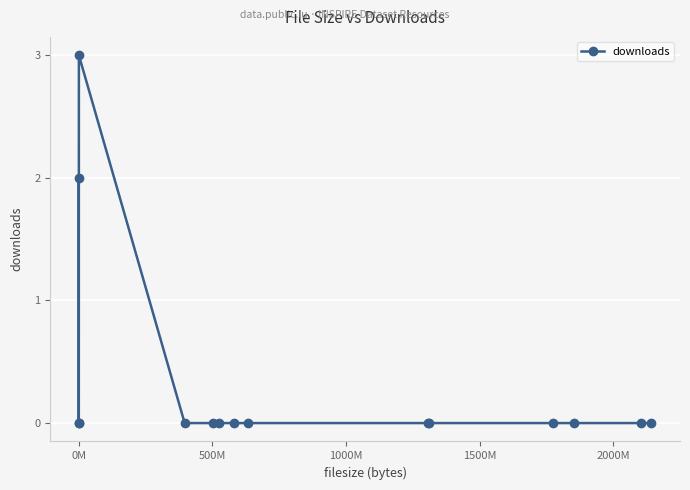

Count the number of data series in this chart.

1